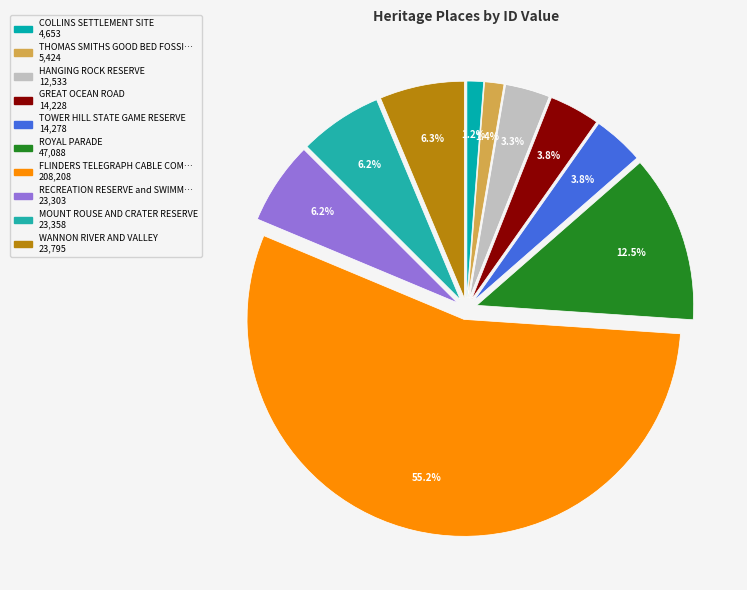

Count the number of slices in the pie.

10